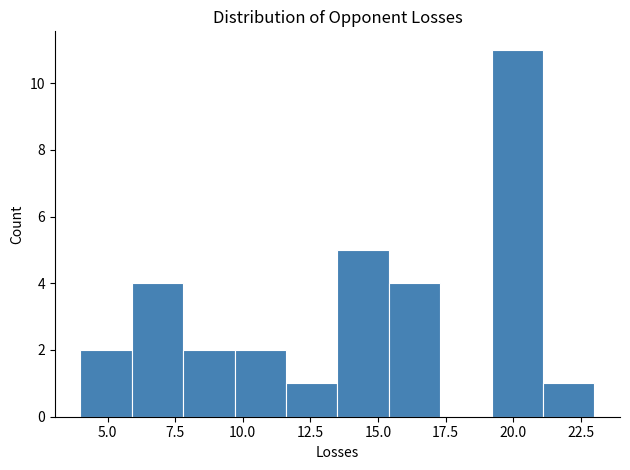

Read against the x-axis, roughly where is the centre of the tallest bar?

20.0